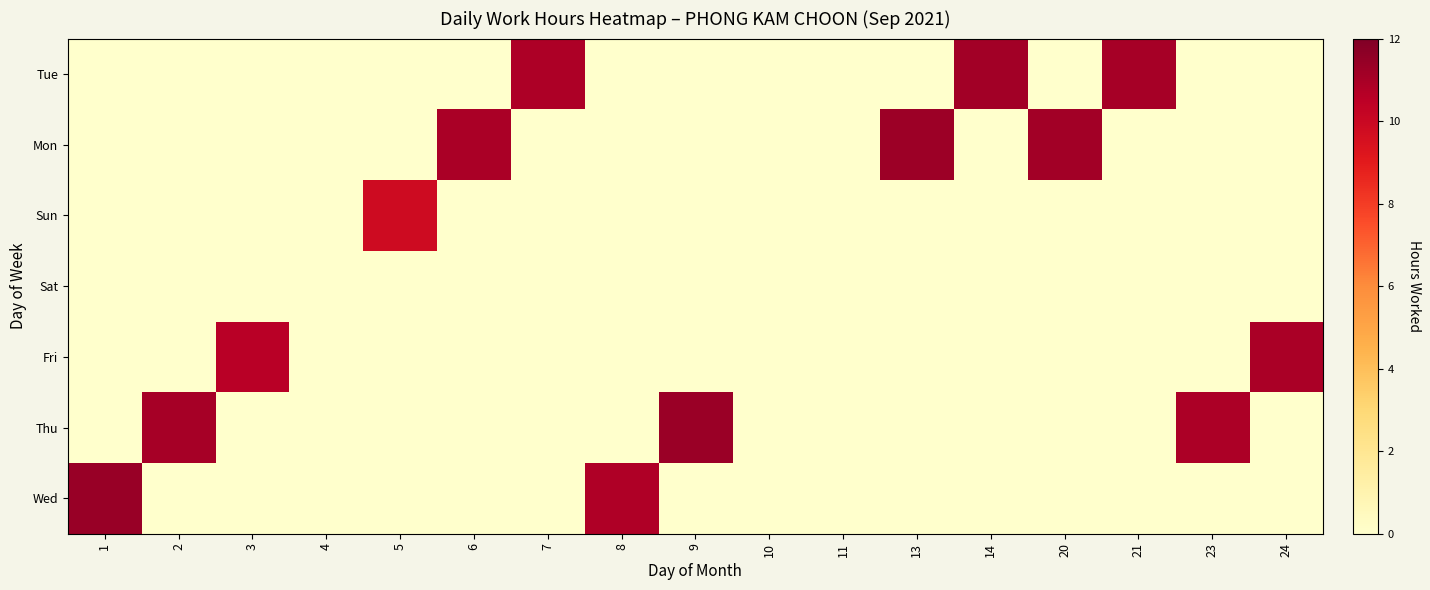

Reading left to right, list all the values displayed in this chart.

Wed: 1=11.4	2=0.0	3=0.0	4=0.0	5=0.0	6=0.0	7=0.0	8=10.8	9=0.0	10=0.0	11=0.0	13=0.0	14=0.0	20=0.0	21=0.0	23=0.0	24=0.0
Thu: 1=0.0	2=11.0	3=0.0	4=0.0	5=0.0	6=0.0	7=0.0	8=0.0	9=11.3	10=0.0	11=0.0	13=0.0	14=0.0	20=0.0	21=0.0	23=10.9	24=0.0
Fri: 1=0.0	2=0.0	3=10.6	4=0.0	5=0.0	6=0.0	7=0.0	8=0.0	9=0.0	10=0.0	11=0.0	13=0.0	14=0.0	20=0.0	21=0.0	23=0.0	24=10.9
Sat: 1=0.0	2=0.0	3=0.0	4=0.0	5=0.0	6=0.0	7=0.0	8=0.0	9=0.0	10=0.0	11=0.0	13=0.0	14=0.0	20=0.0	21=0.0	23=0.0	24=0.0
Sun: 1=0.0	2=0.0	3=0.0	4=0.0	5=9.8	6=0.0	7=0.0	8=0.0	9=0.0	10=0.0	11=0.0	13=0.0	14=0.0	20=0.0	21=0.0	23=0.0	24=0.0
Mon: 1=0.0	2=0.0	3=0.0	4=0.0	5=0.0	6=10.9	7=0.0	8=0.0	9=0.0	10=0.0	11=0.0	13=11.3	14=0.0	20=11.1	21=0.0	23=0.0	24=0.0
Tue: 1=0.0	2=0.0	3=0.0	4=0.0	5=0.0	6=0.0	7=10.8	8=0.0	9=0.0	10=0.0	11=0.0	13=0.0	14=11.1	20=0.0	21=11.1	23=0.0	24=0.0